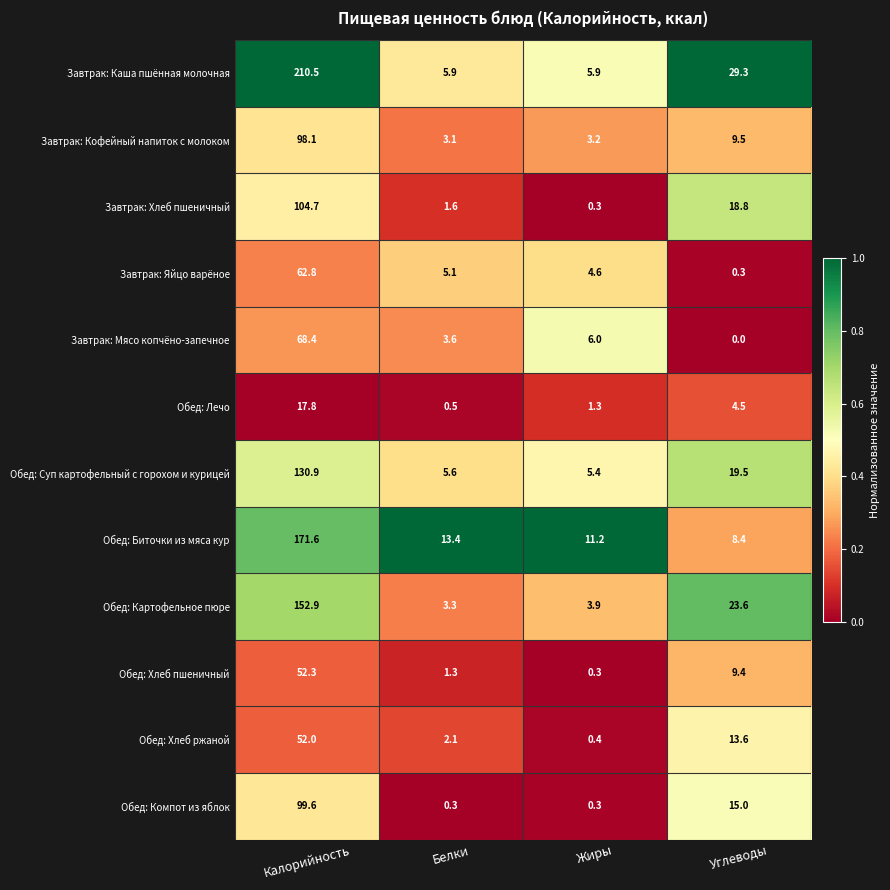

Rank the series at Углеводы from highest to lowest value.

Завтрак: Каша пшённая молочная, Обед: Картофельное пюре, Обед: Суп картофельный с горохом и курицей, Завтрак: Хлеб пшеничный, Обед: Компот из яблок, Обед: Хлеб ржаной, Завтрак: Кофейный напиток с молоком, Обед: Хлеб пшеничный, Обед: Биточки из мяса кур, Обед: Лечо, Завтрак: Яйцо варёное, Завтрак: Мясо копчёно-запечное